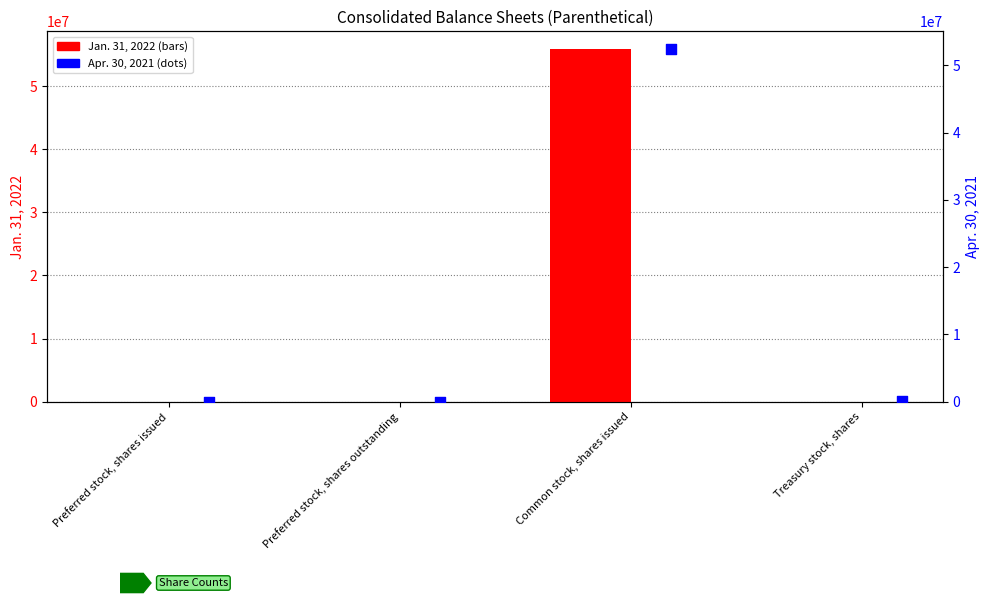

Which series has the largest total across all categories?

Jan. 31, 2022